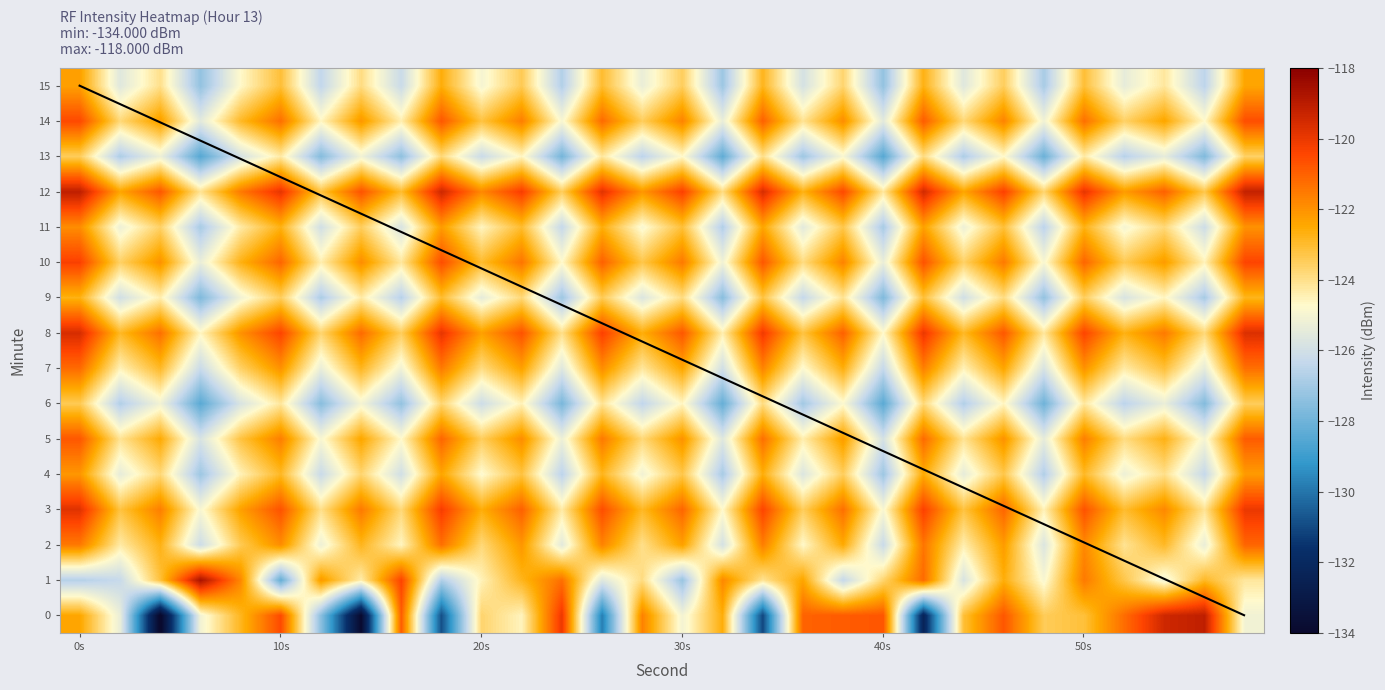

How many distinct data groups are displayed?

16